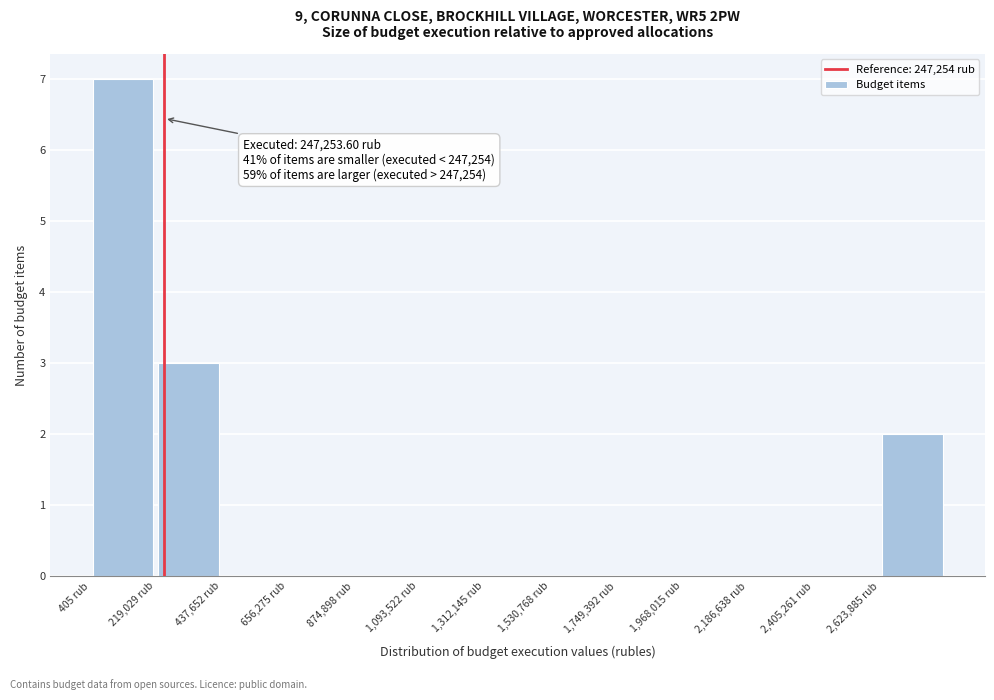

Over which range of the x-axis is the bar tallest?

0 to 200000